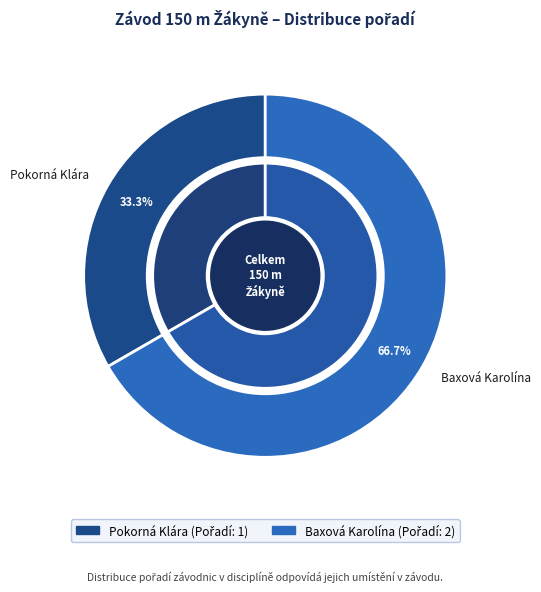

What is the ratio of the value at Pokorná Klára to the value at Baxová Karolína?

0.5